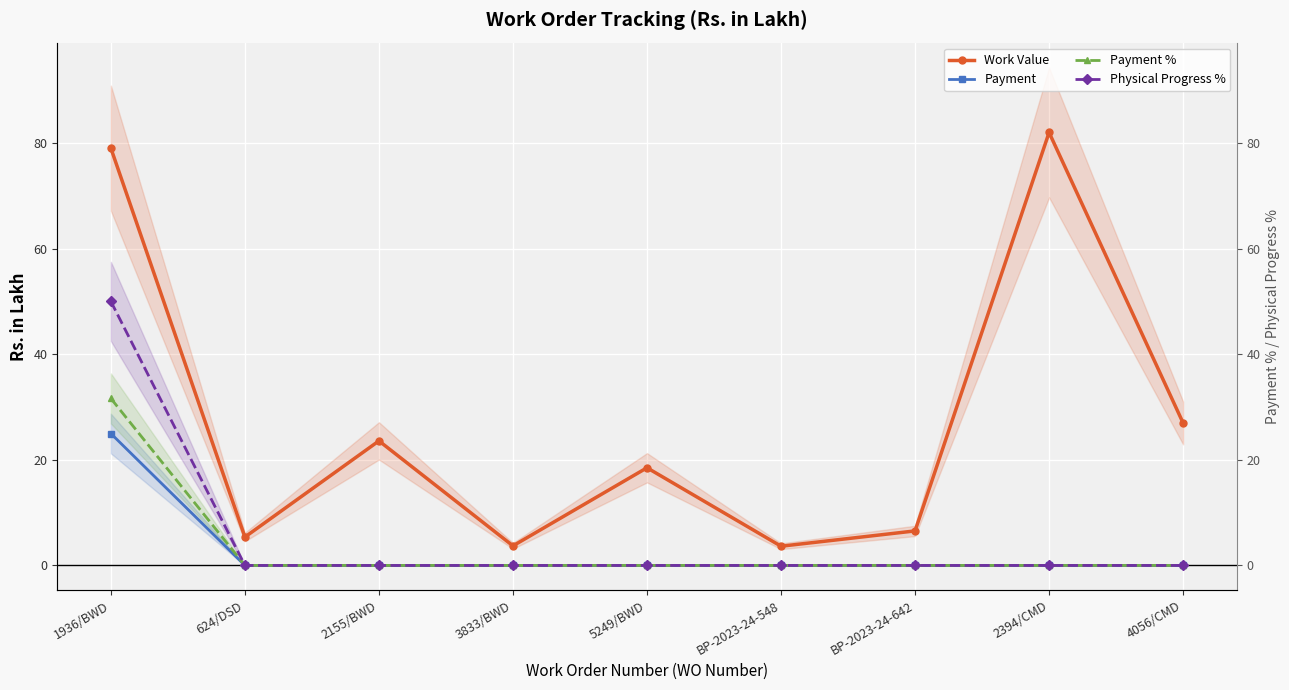

True or false: Physical Progress % and Payment intersect in this chart.

False